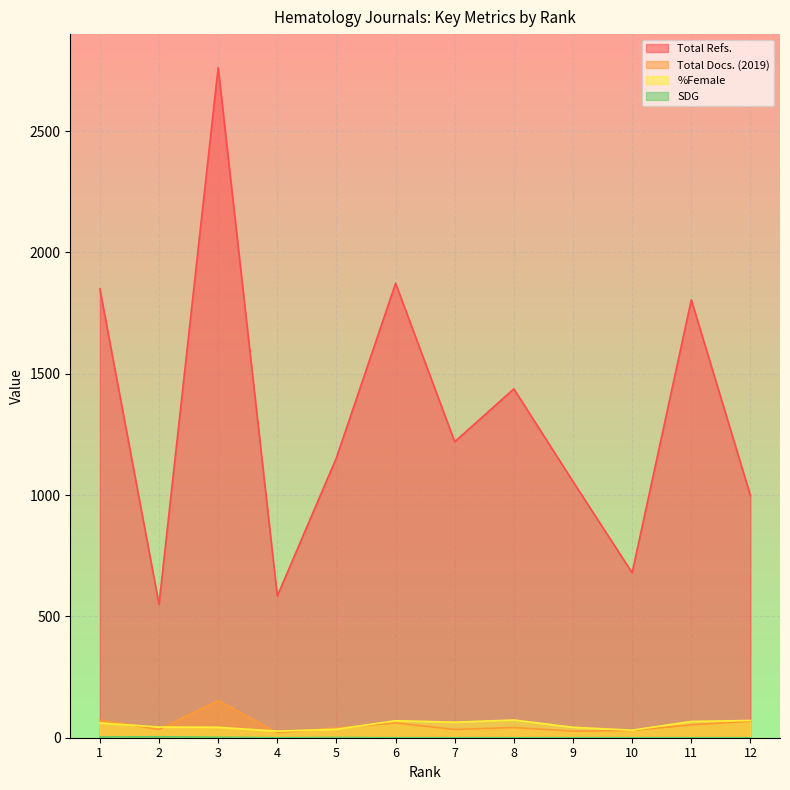

How many lines are shown in the chart?

4